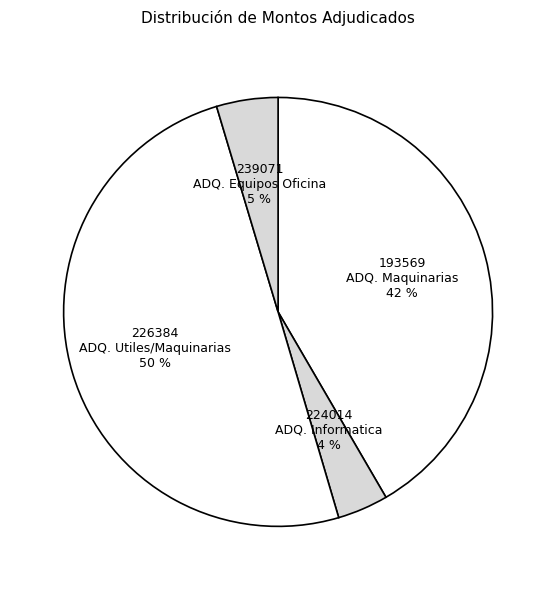

Does 193569 ADQ. Maquinarias represent more than half of the total?

No